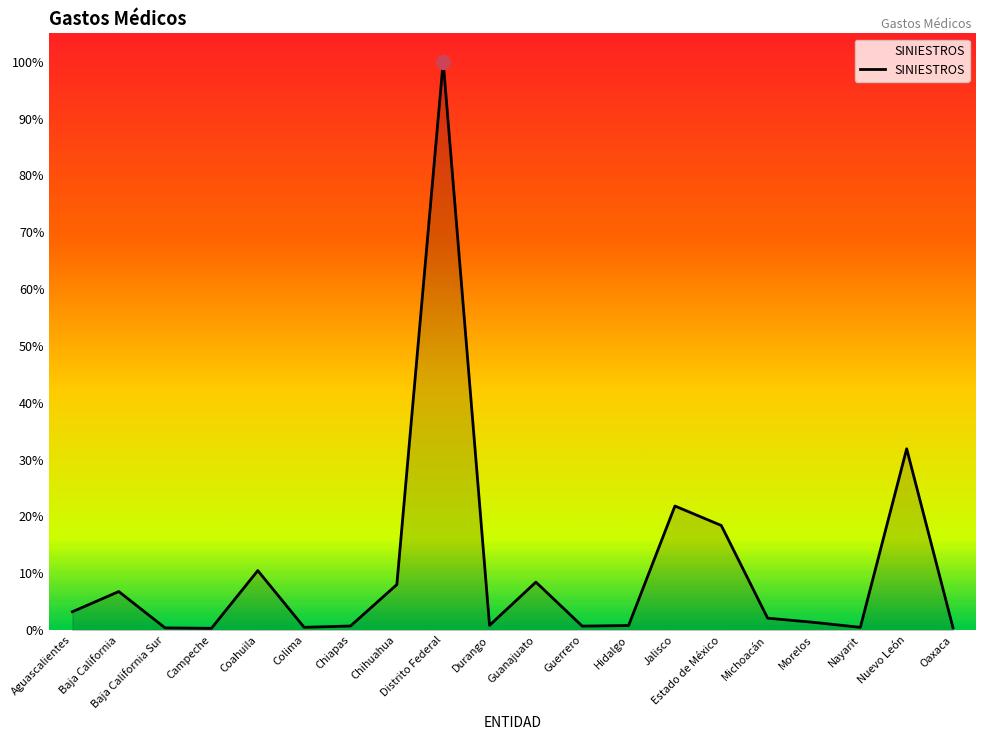

The value at Hidalgo is 2710. True or false?

False